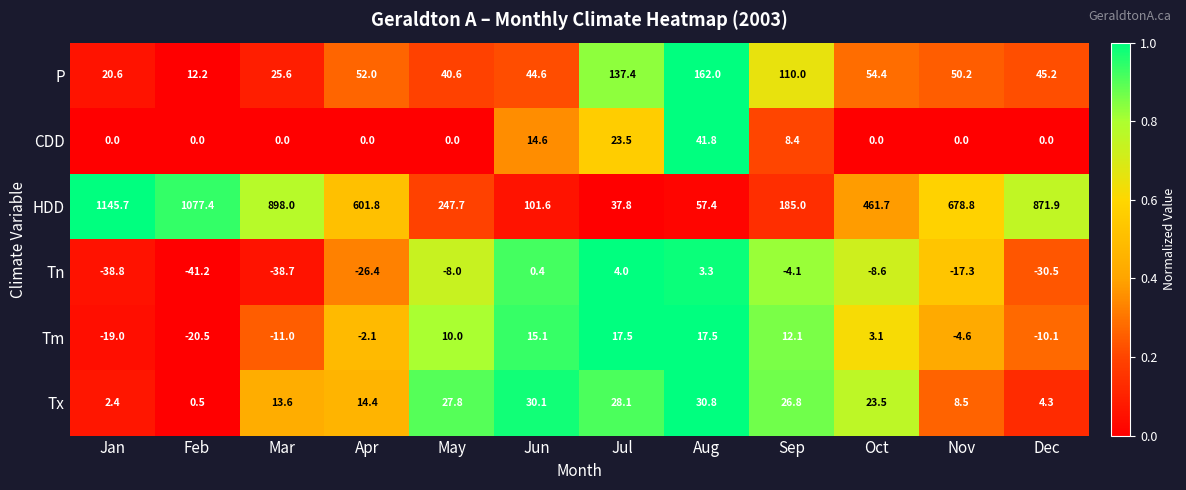

Which series has the widest spread of values?

HDD